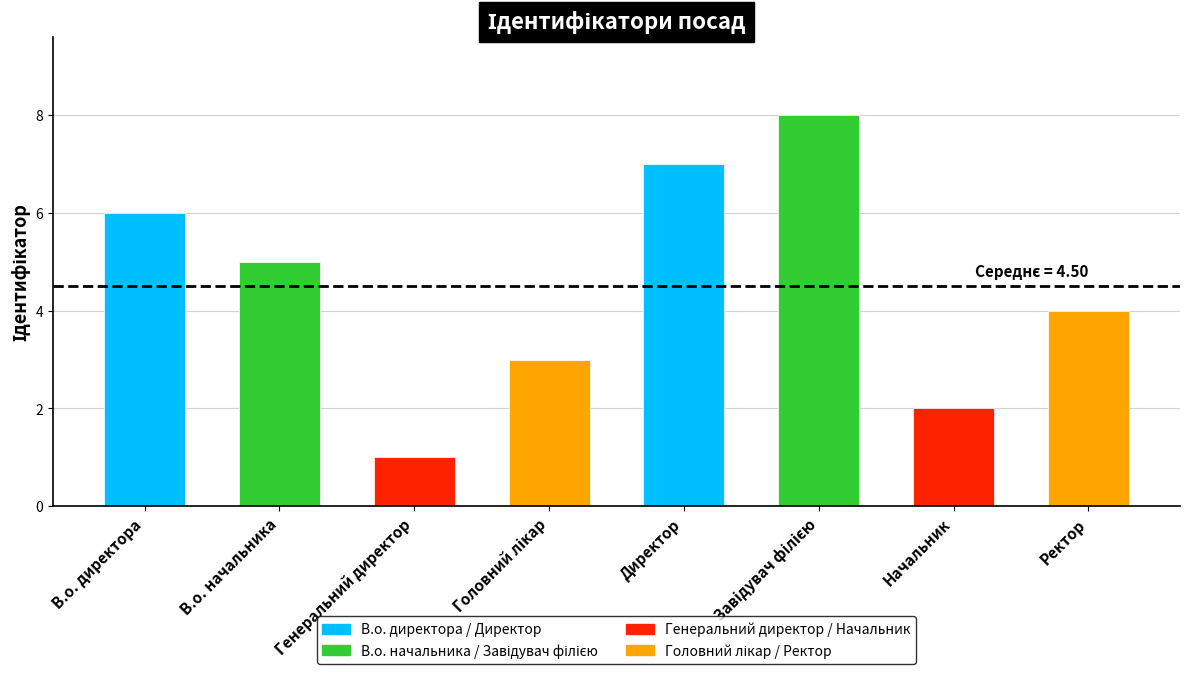

What is the ratio of the value at Директор to the value at В.о. начальника?

1.4